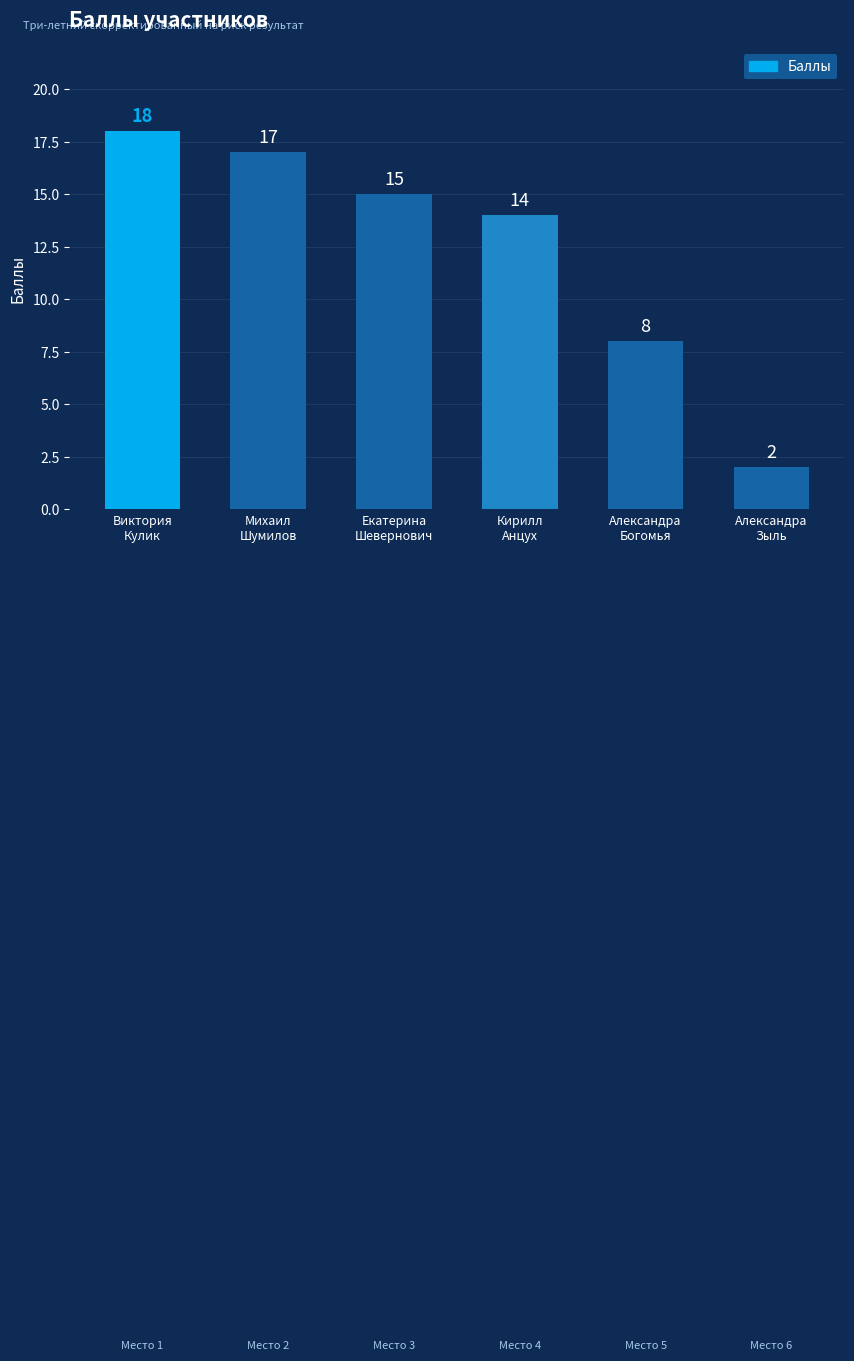

Between Александра
Богомья and Александра
Зыль, which is larger?

Александра
Богомья